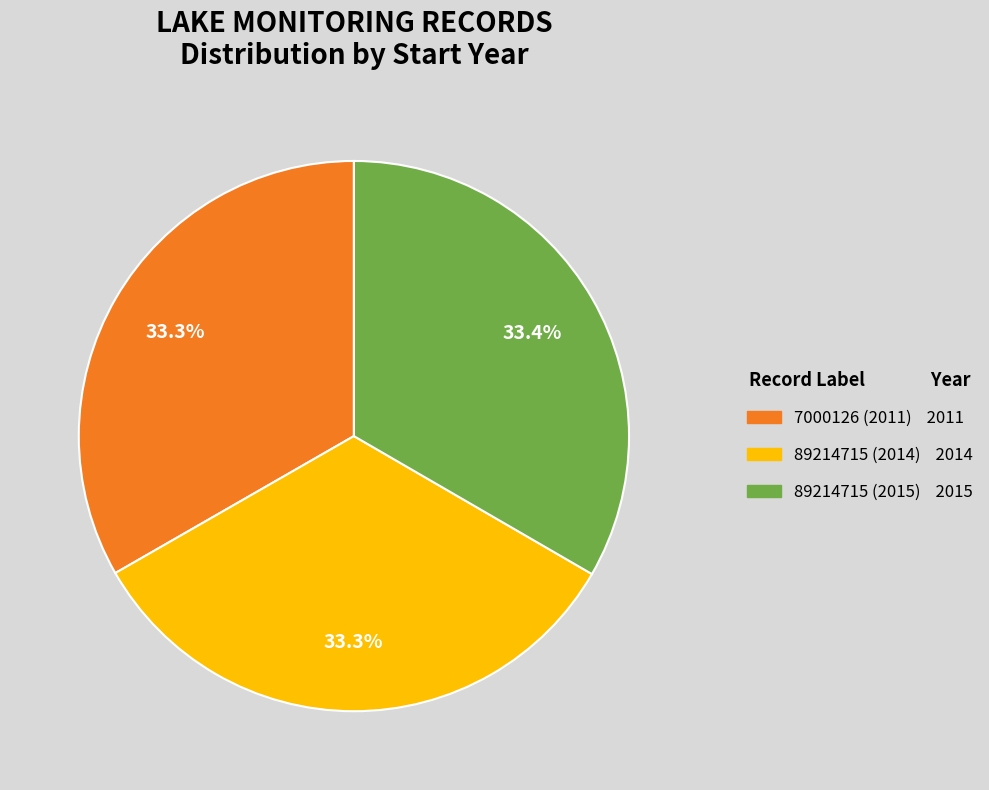

Approximately how many times larger is the value at 7000126 (2011) compared to 89214715 (2014)?

1.0